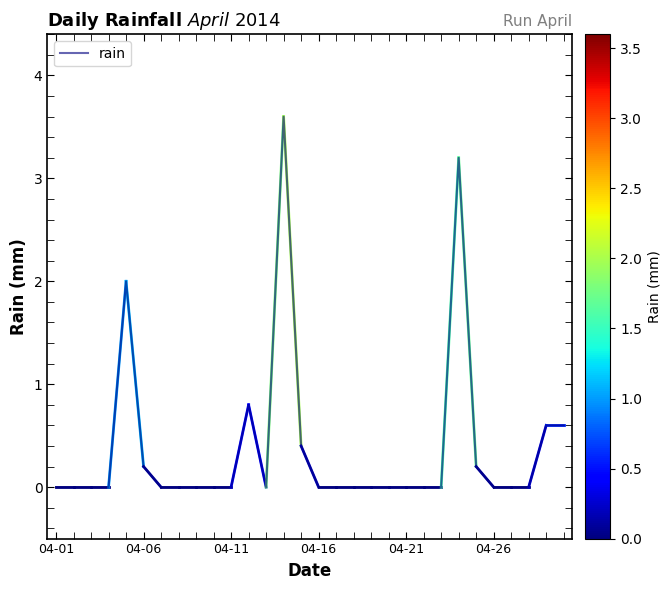

What is the maximum value shown in the chart?

3.6